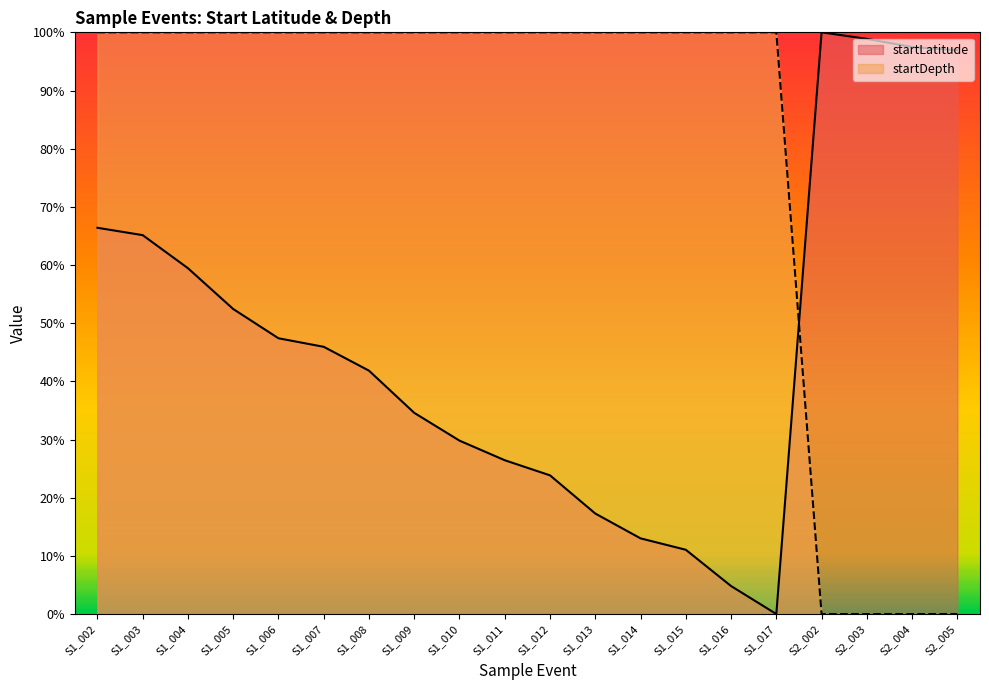

What is the value of the startLatitude point at the 11th from the left?

23.8